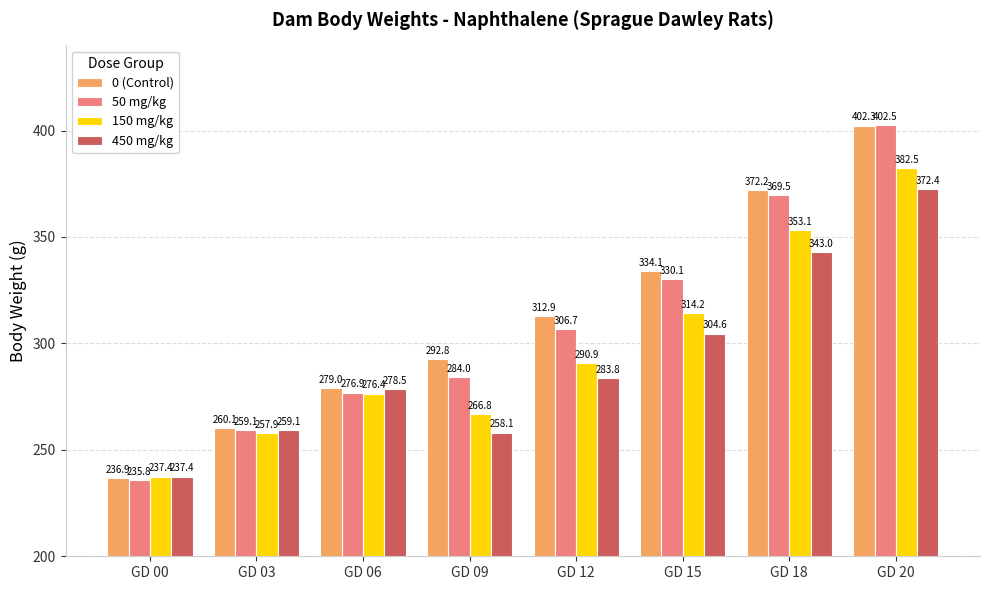

At how many categories does at least one series exceed 349?

2